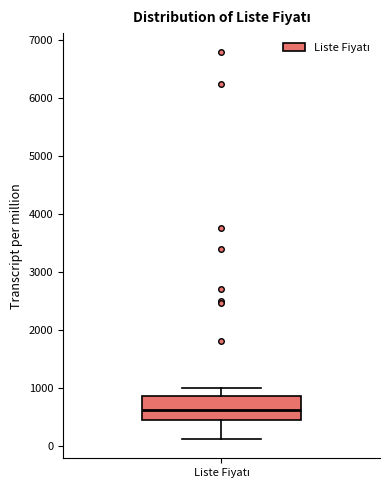

Transcribe this box plot: give where the median line is, the range the box spans, and where the two whiskers end, as read against the y-axis. The values are not printed on the chart, so give them approximately, as read against the axis.

median 600, box 400 to 900, whiskers 100 to 1000